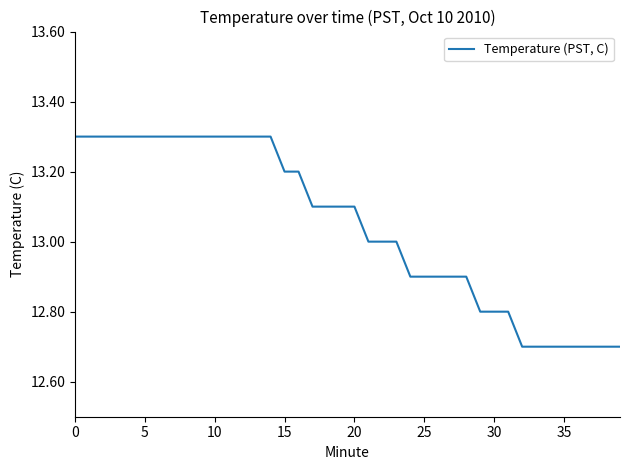

What is the maximum value shown in the chart?

13.3